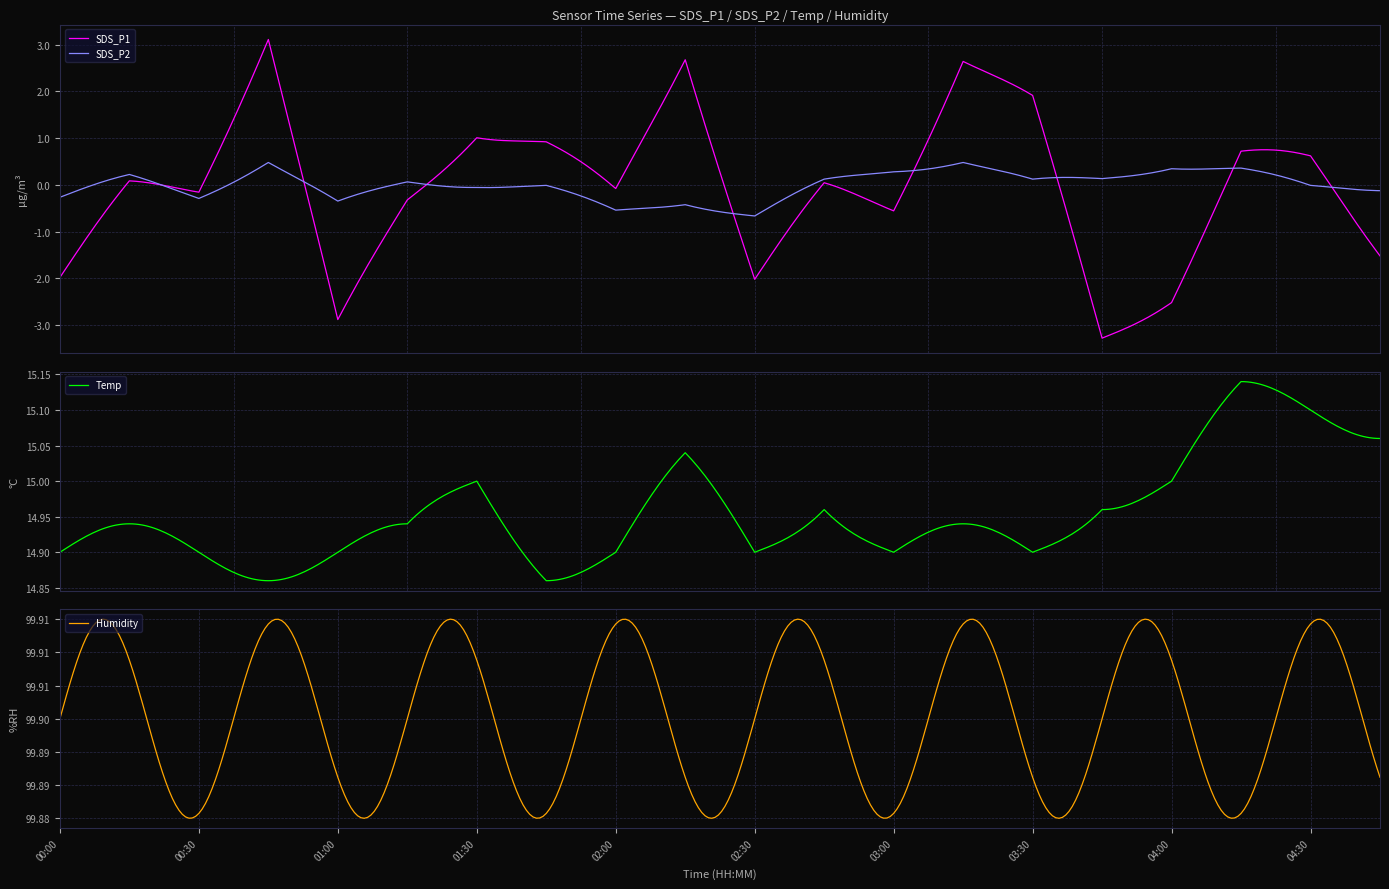

Rank the series by their maximum value, from lowest to highest.

SDS_P2, SDS_P1, Temp, Humidity